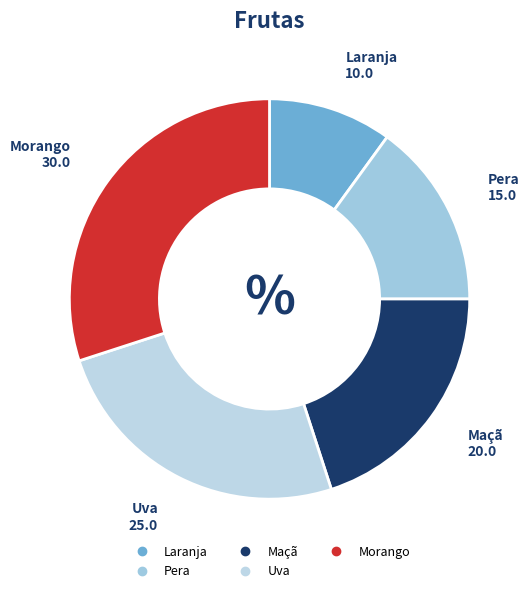

Is it true that Uva is 25% of the pie?

True